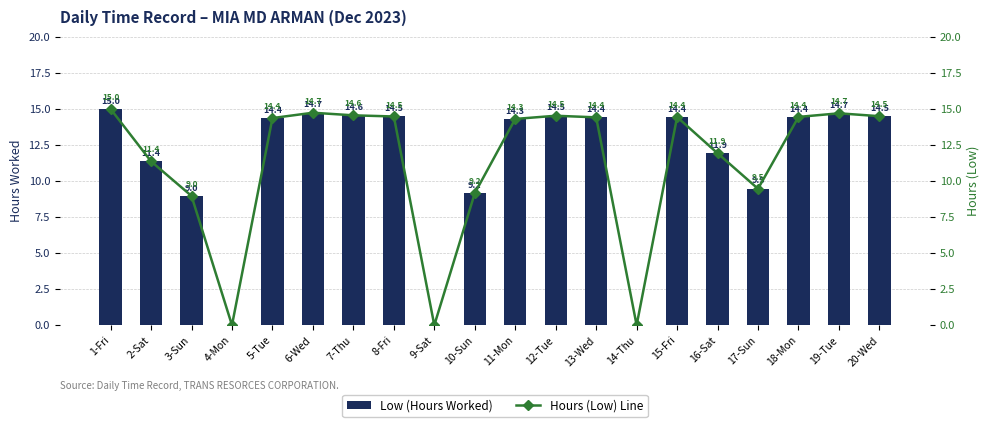

How many groups of bars are there?

20